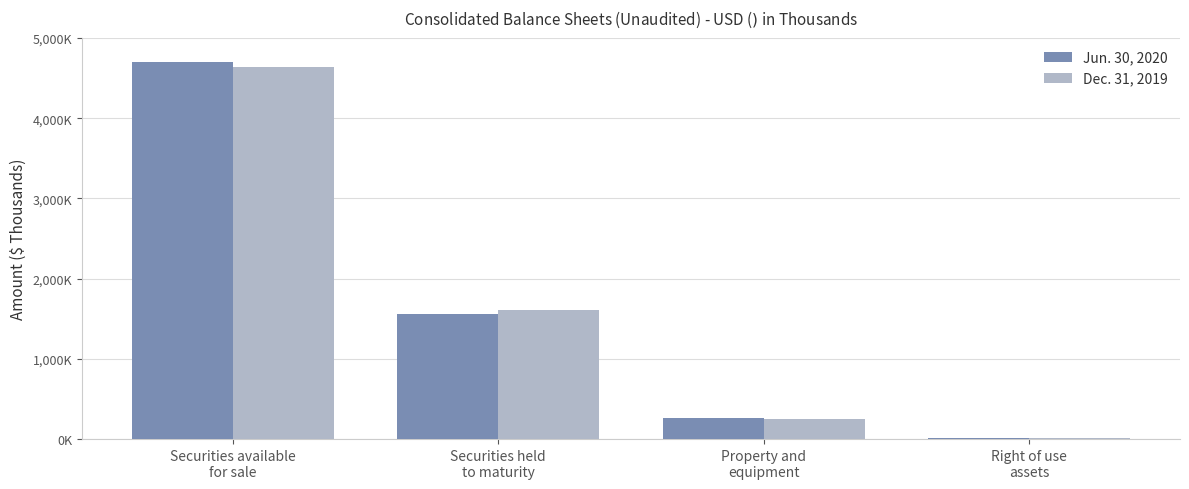

What is the average value of the Dec. 31, 2019 series?

1627584